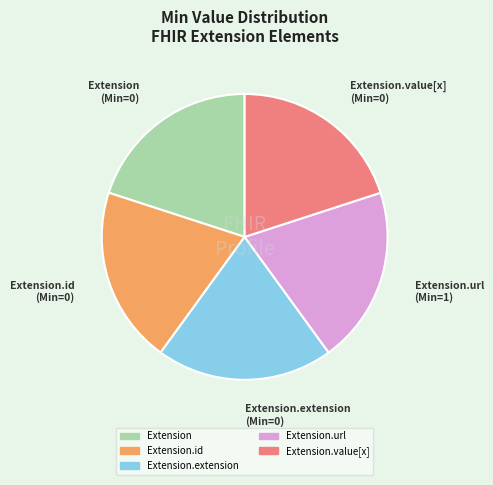

Is there any slice that represents more than half of the pie?

No